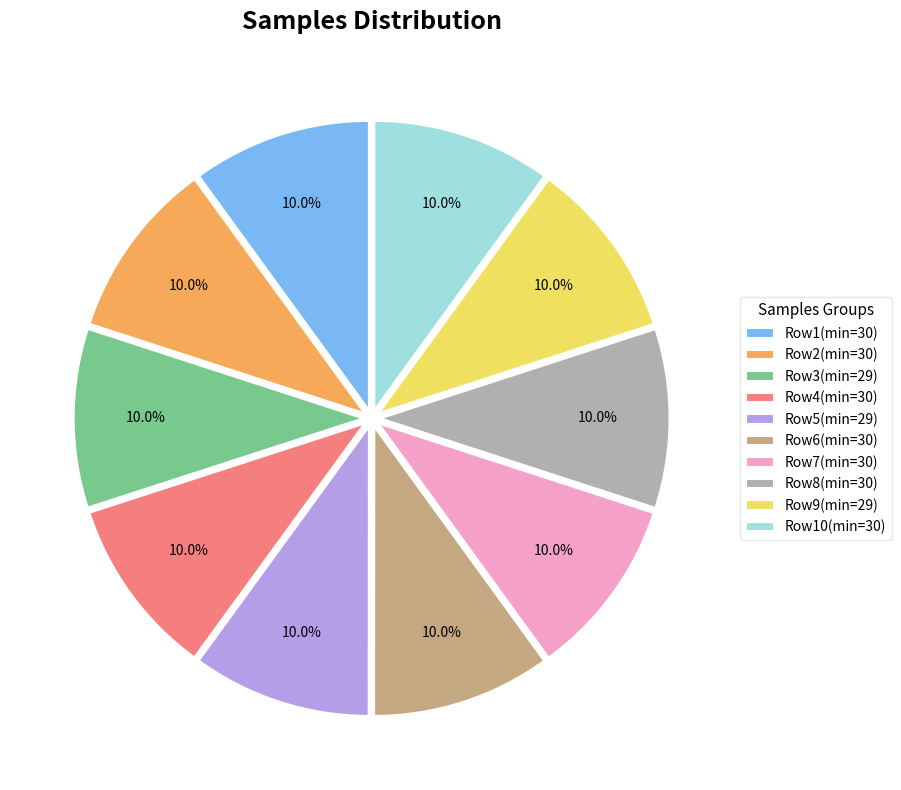

Is the sum of Row8(min=30) and Row3(min=29) greater than half?

No